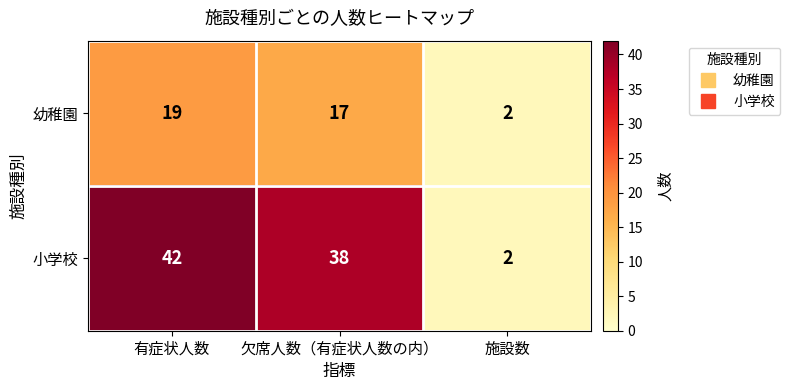

Which category has the lowest value across all series?

施設数